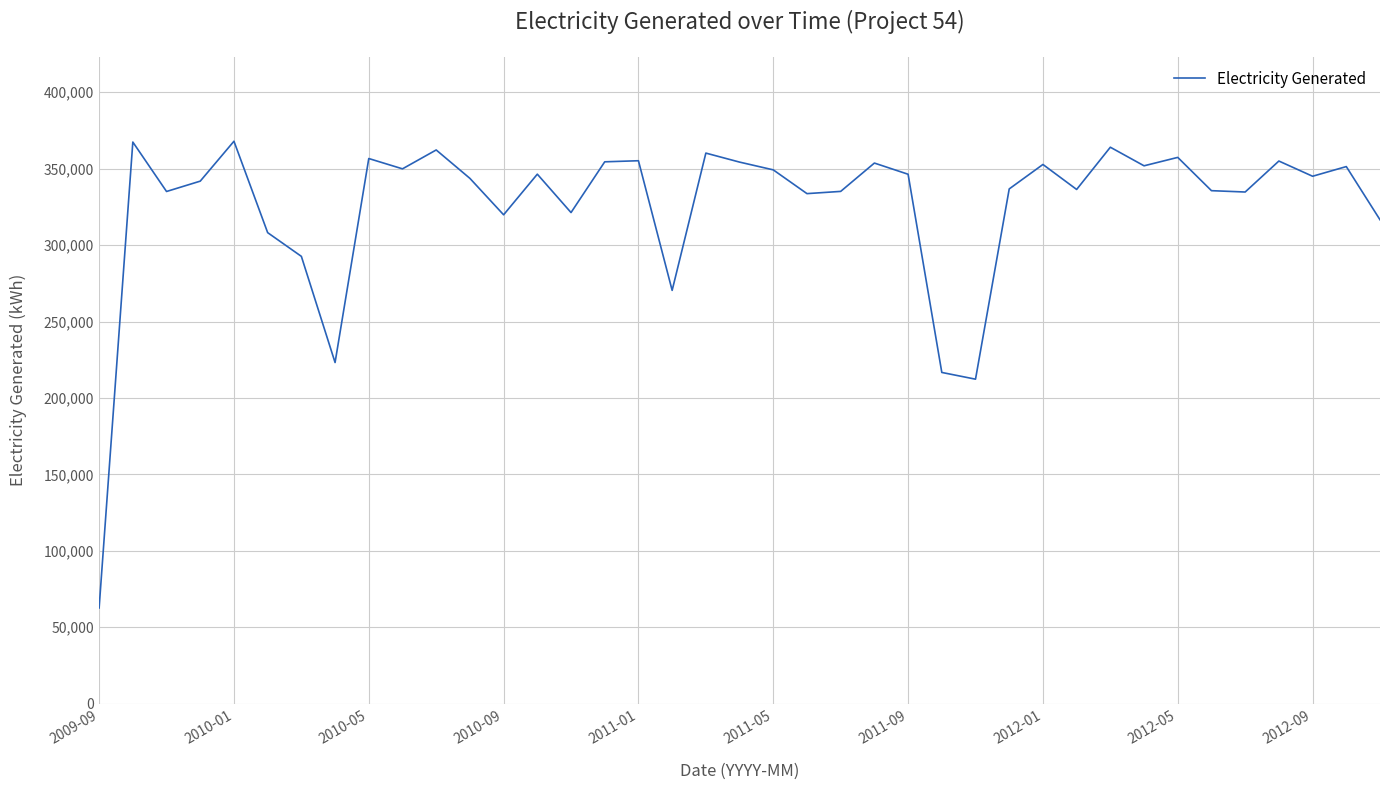

What is the difference between the maximum and minimum values?

305322